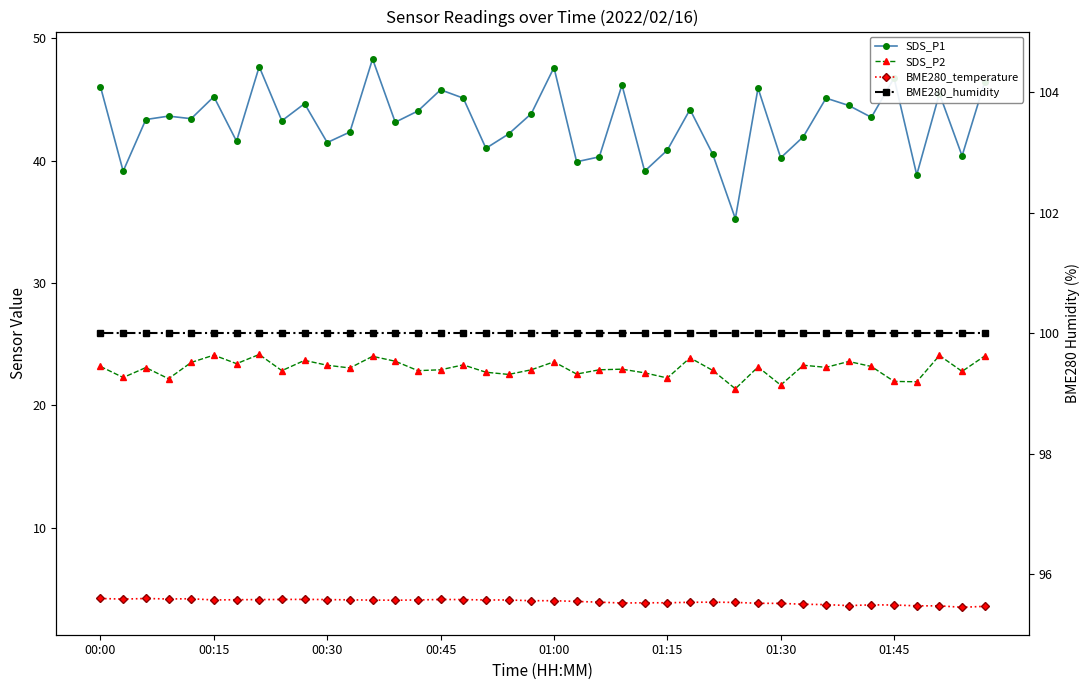

What are all the series names shown in the legend?

SDS_P1, SDS_P2, BME280_temperature, BME280_humidity